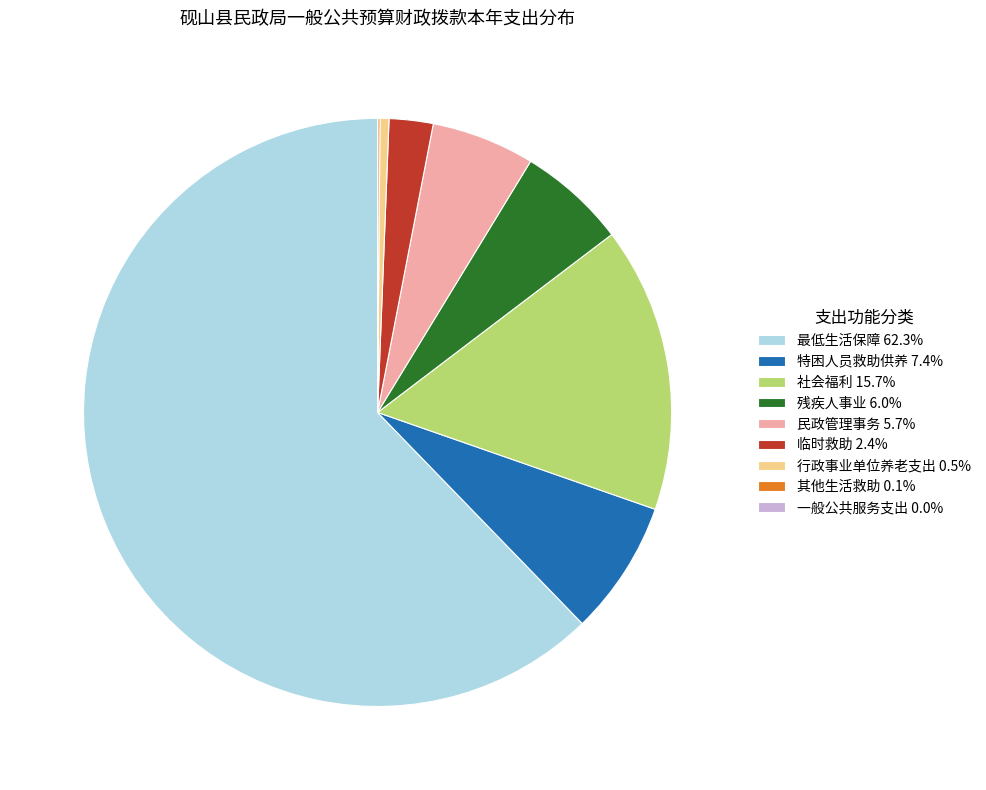

Does any single category account for the majority?

Yes